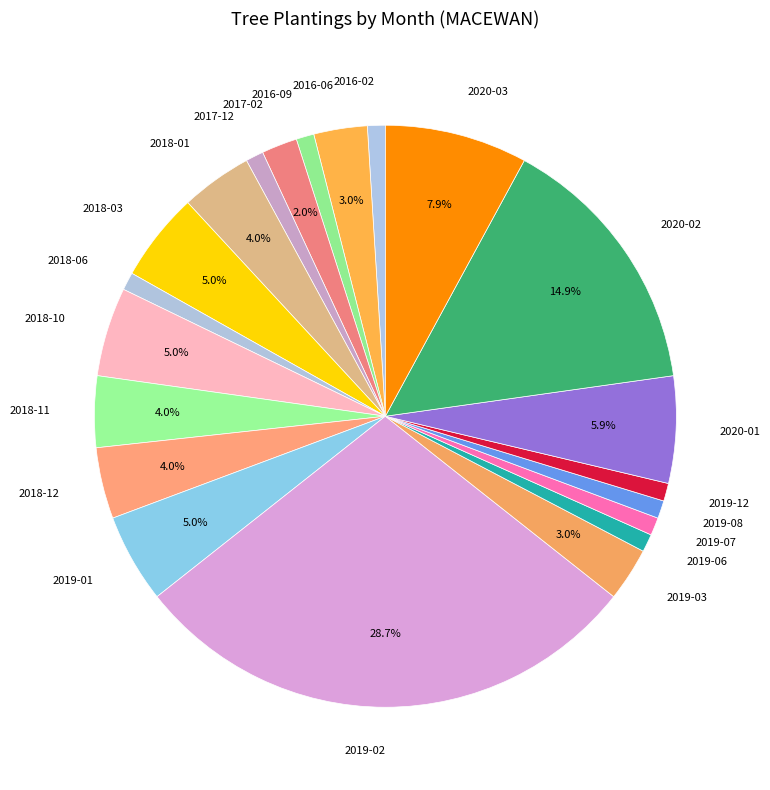

To the nearest percent, what is the difference between the largest and smallest slice percentages?

28%